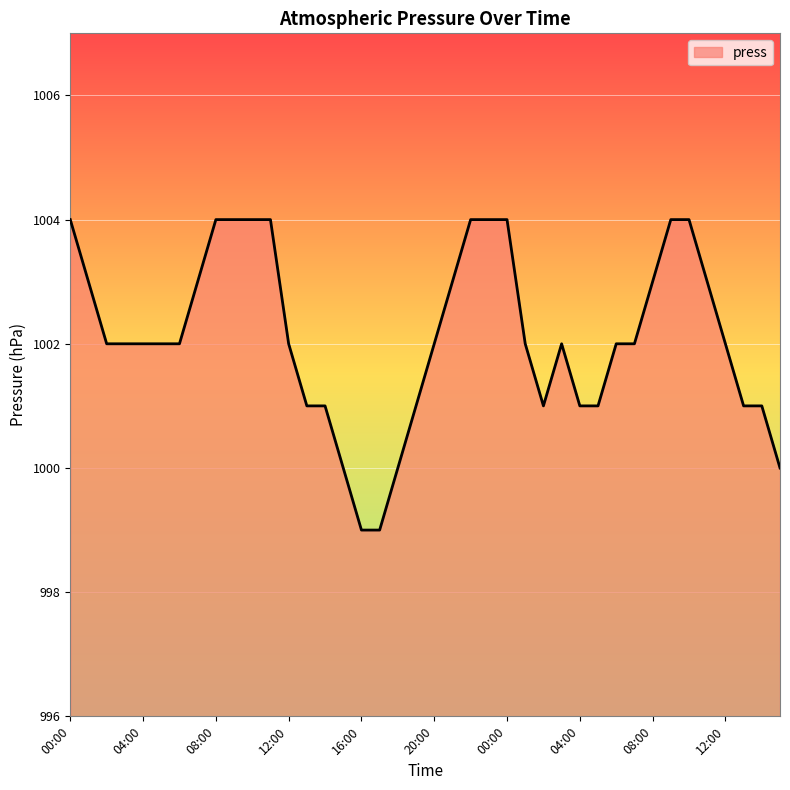

Reading left to right, extract all data points from this chart.

1004	1003	1002	1002	1002	1002	1002	1003	1004	1004	1004	1004	1002	1001	1001	1000	999	999	1000	1001	1002	1003	1004	1004	1004	1002	1001	1002	1001	1001	1002	1002	1003	1004	1004	1003	1002	1001	1001	1000